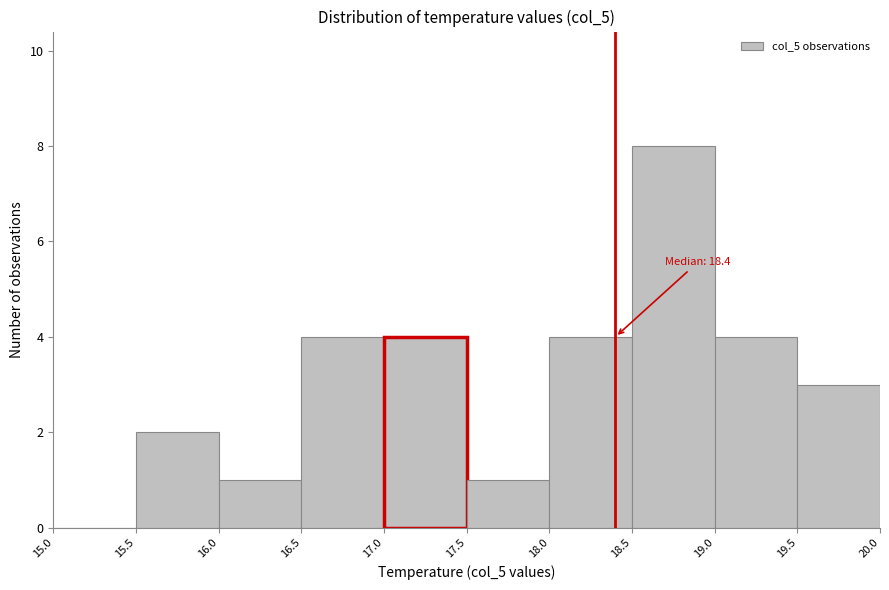

Over which range of the x-axis is the bar tallest?

18.5 to 19.0